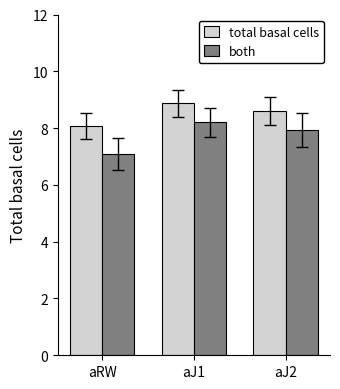

The both series shows 7.1 at aRW. True or false?

True